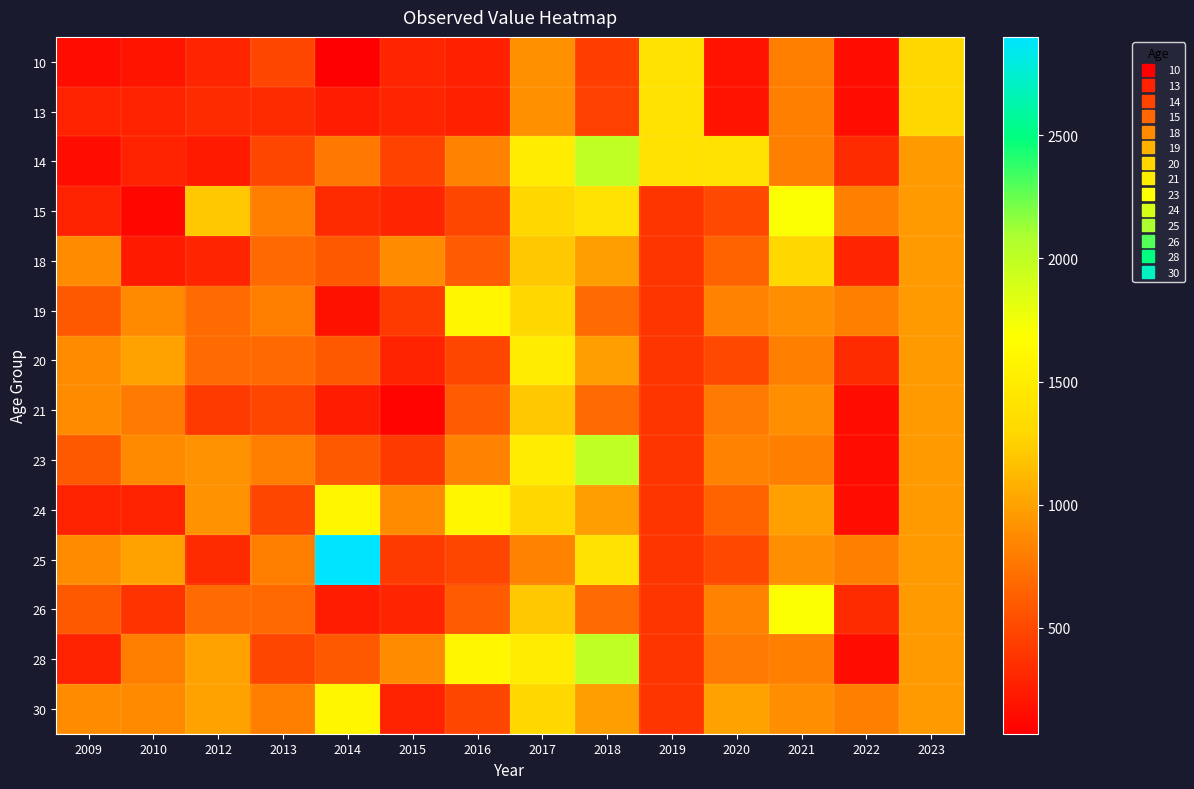

What is the spread (max minus min) of values at 2020?

1210